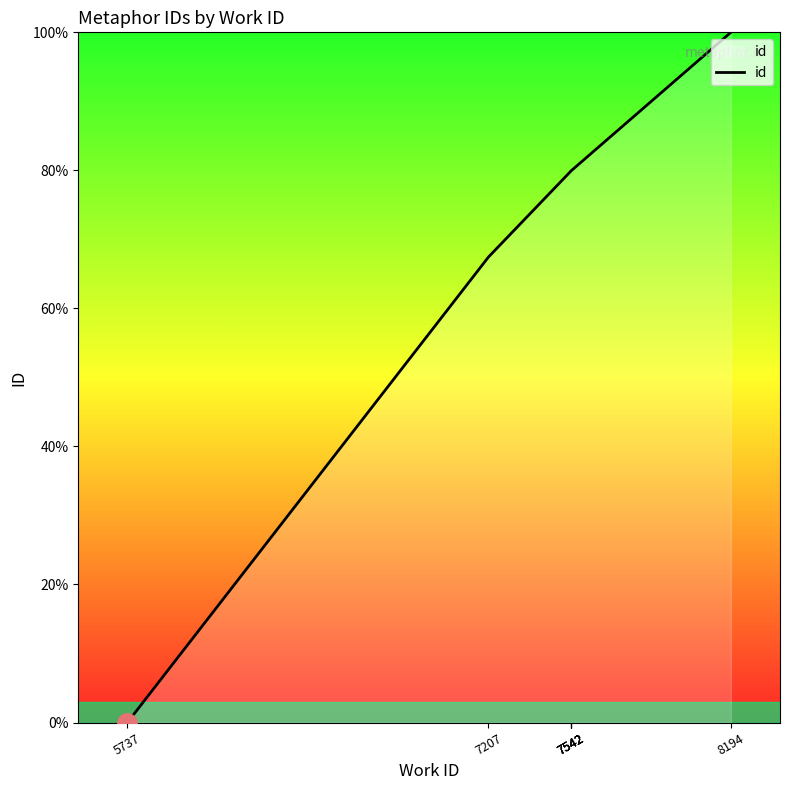

What is the average value?

69.6